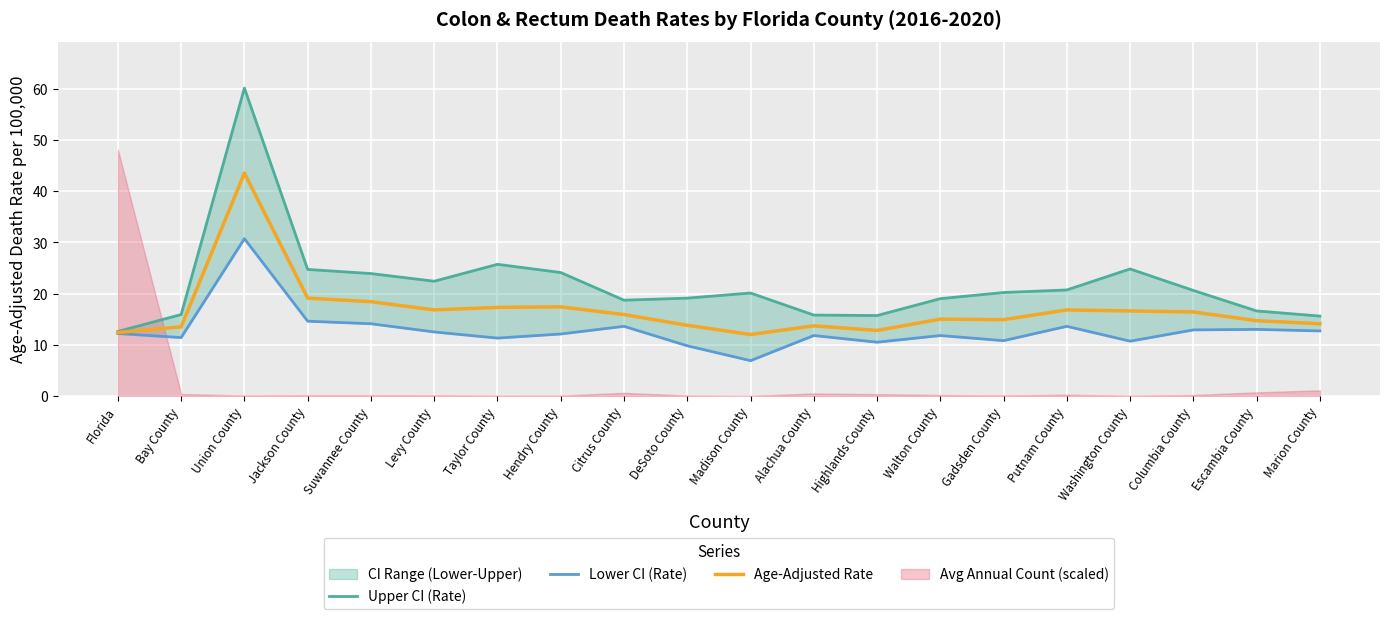

Between Bay County and Walton County, which is larger?

Walton County